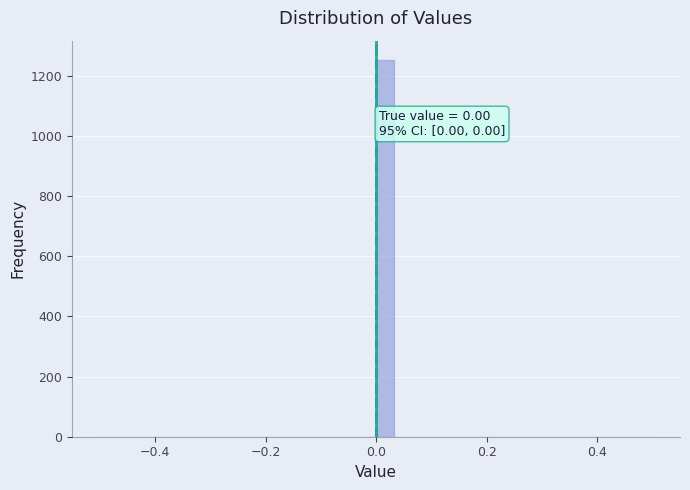

Around what value on the x-axis is the tallest bar? Give the approximate position of its centre, as read against the axis.

0.02